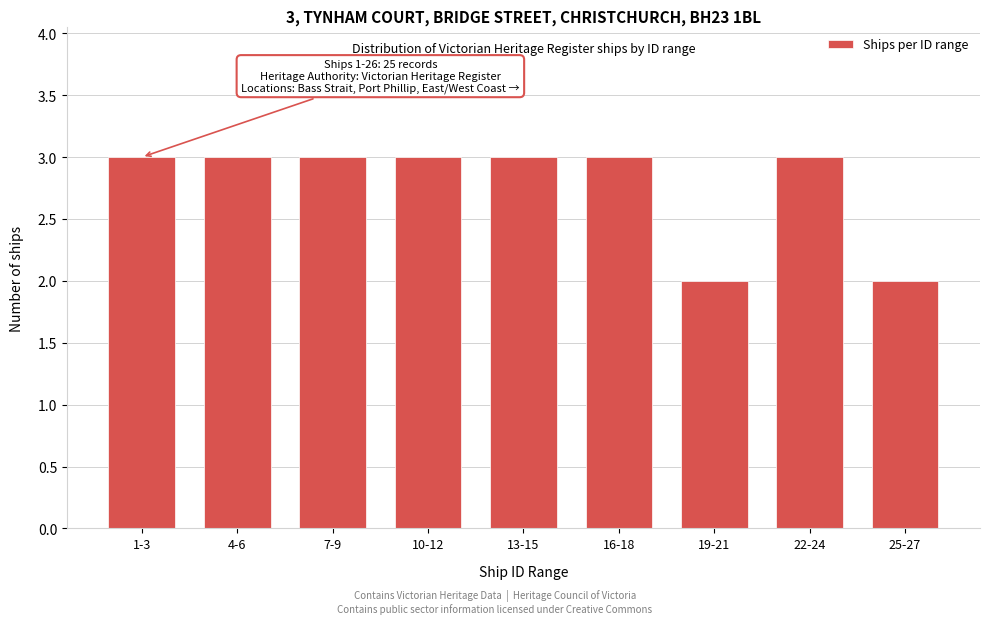

Reading left to right, extract all data points from this chart.

1-3=3	4-6=3	7-9=3	10-12=3	13-15=3	16-18=3	19-21=2	22-24=3	25-27=2